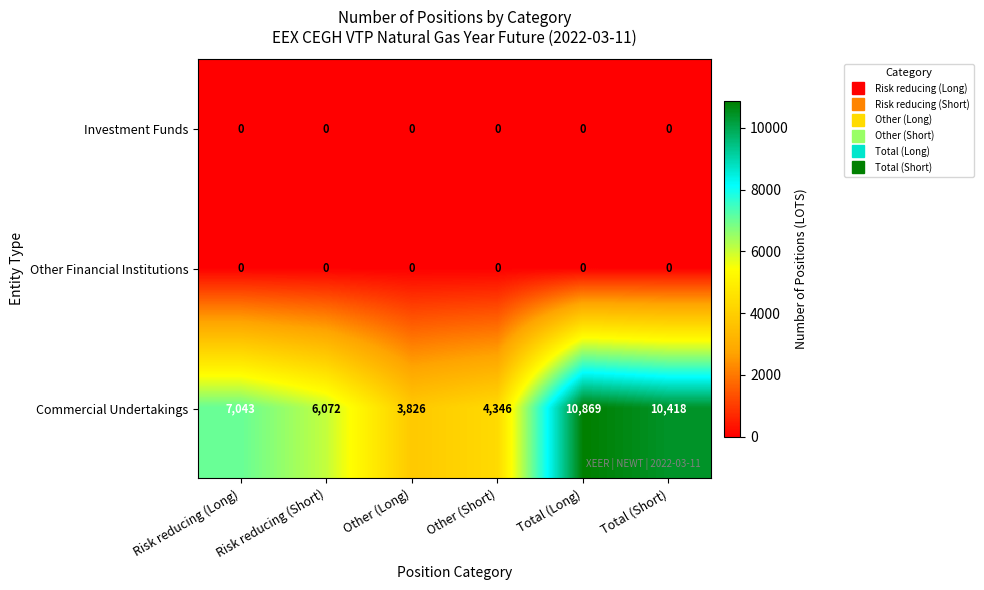

Which series has the largest range (max minus min)?

Commercial Undertakings